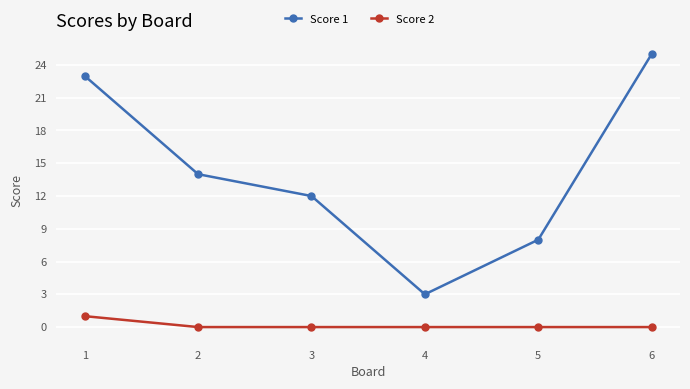

How many distinct data groups are displayed?

2